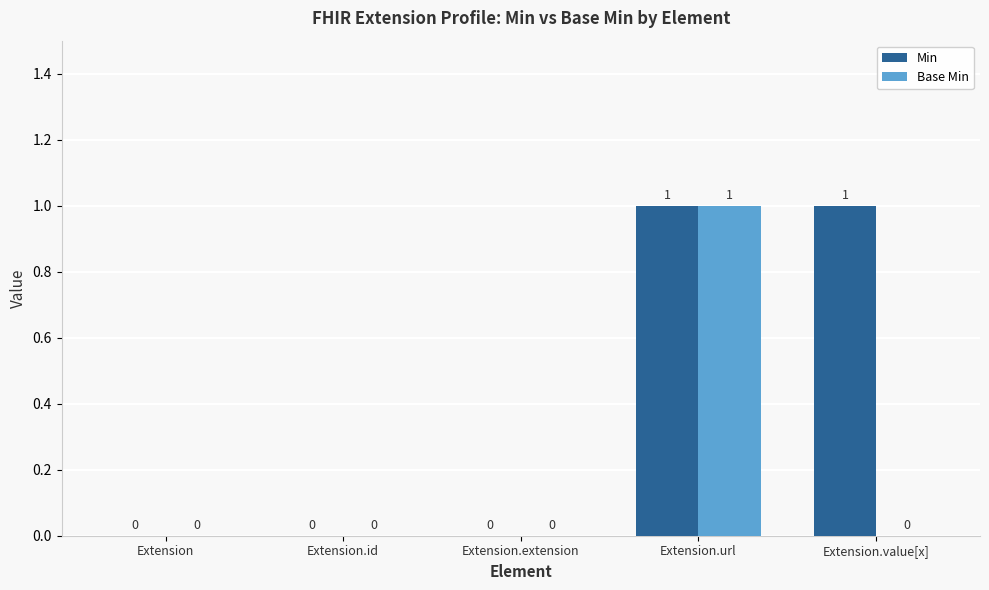

The Min series shows 0 at Extension.extension. True or false?

True